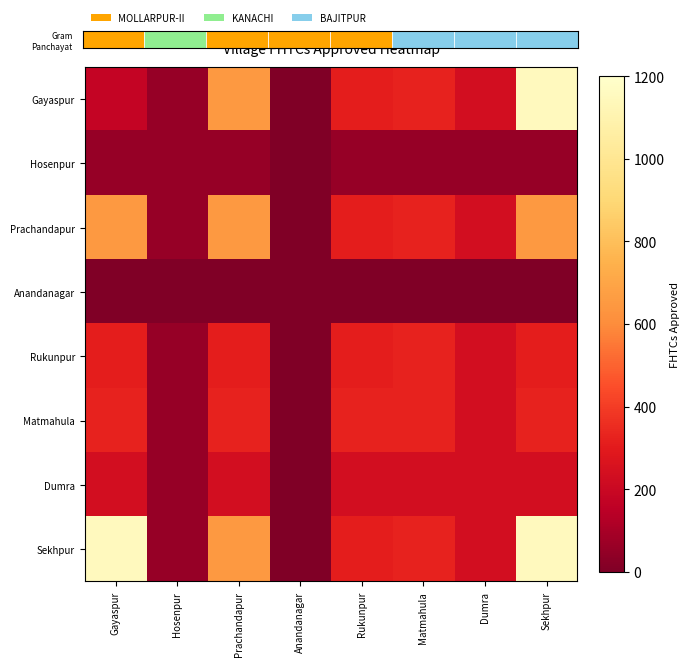

What is the average value of the Dumra series?

184